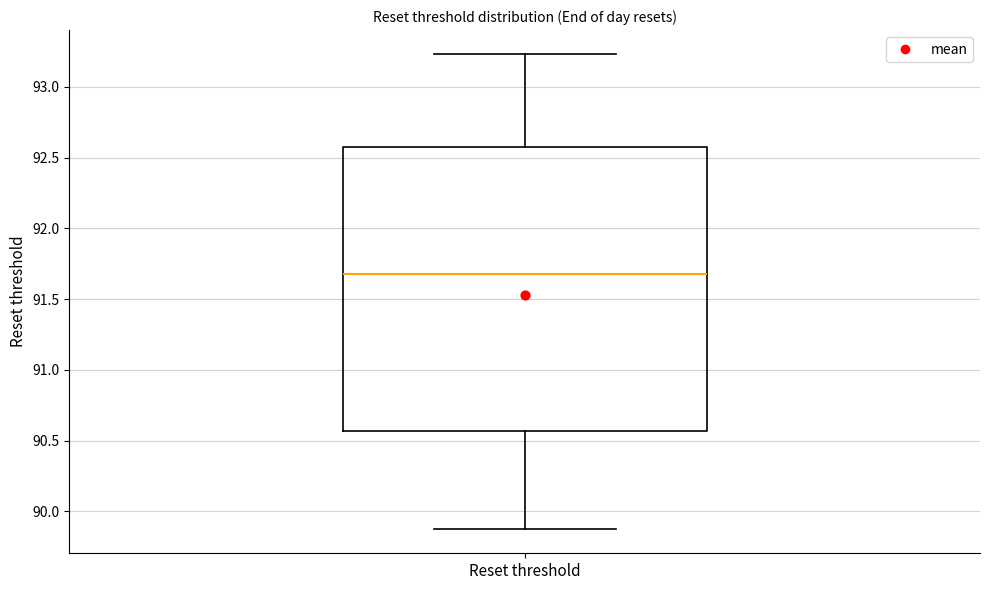

Where does the lower whisker of the box for Reset threshold end on the y-axis? The values are not printed on the chart, so give them approximately, as read against the axis.

89.85